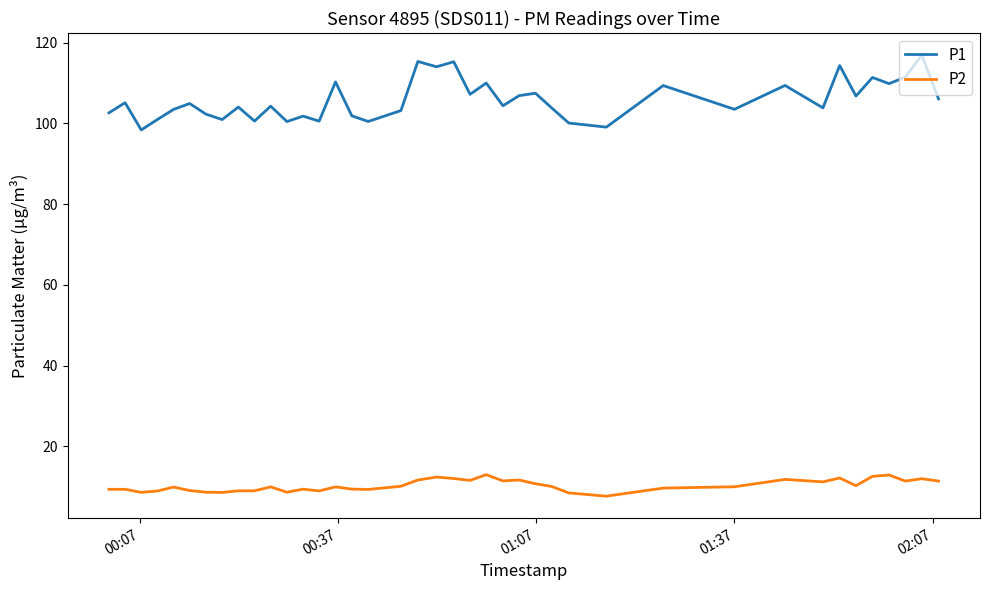

Which series has the widest spread of values?

P1